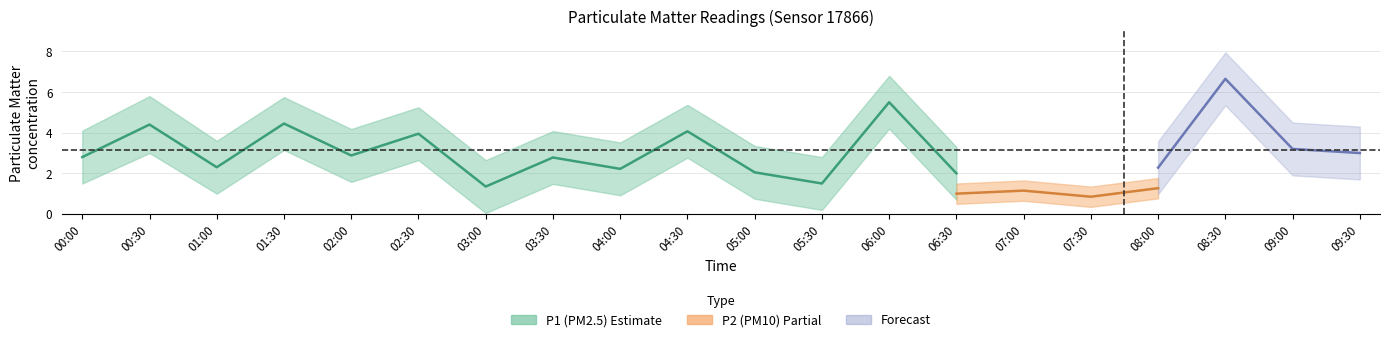

True or false: P1_lower and P1 cross at least once.

False